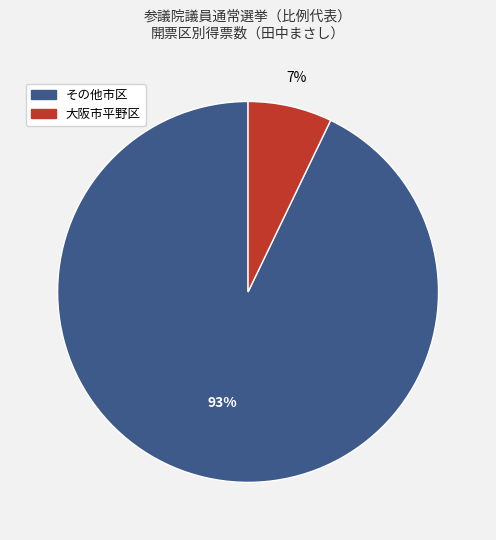

Is there a majority slice in this chart?

Yes